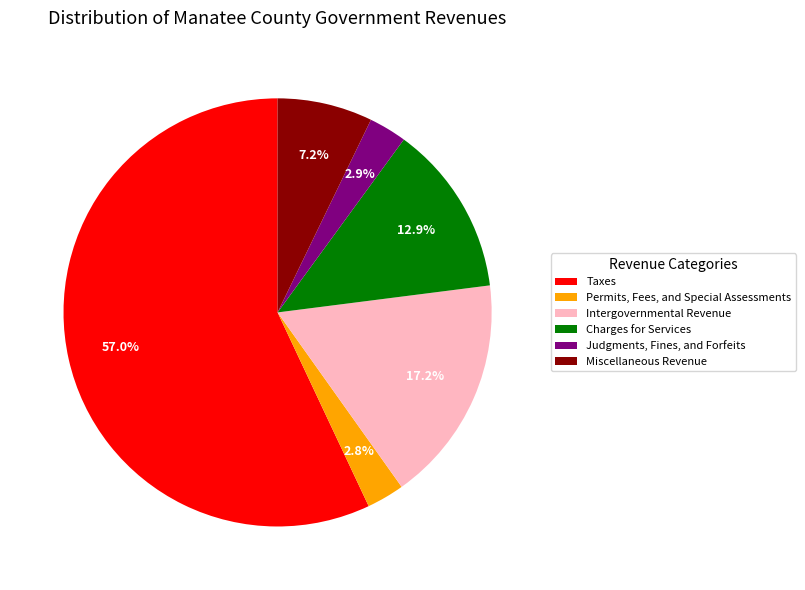

Which has a higher value, Miscellaneous Revenue or Permits, Fees, and Special Assessments?

Miscellaneous Revenue